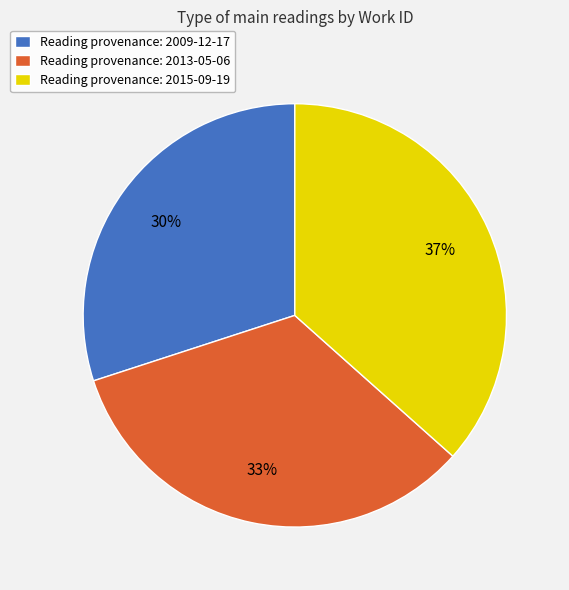

Rank the categories by value from highest to lowest.

Reading provenance: 2015-09-19, Reading provenance: 2013-05-06, Reading provenance: 2009-12-17